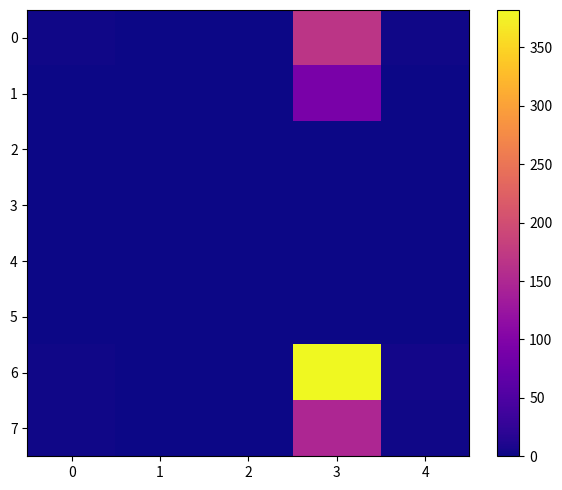

Which series changed the most between 0 and 4?

6